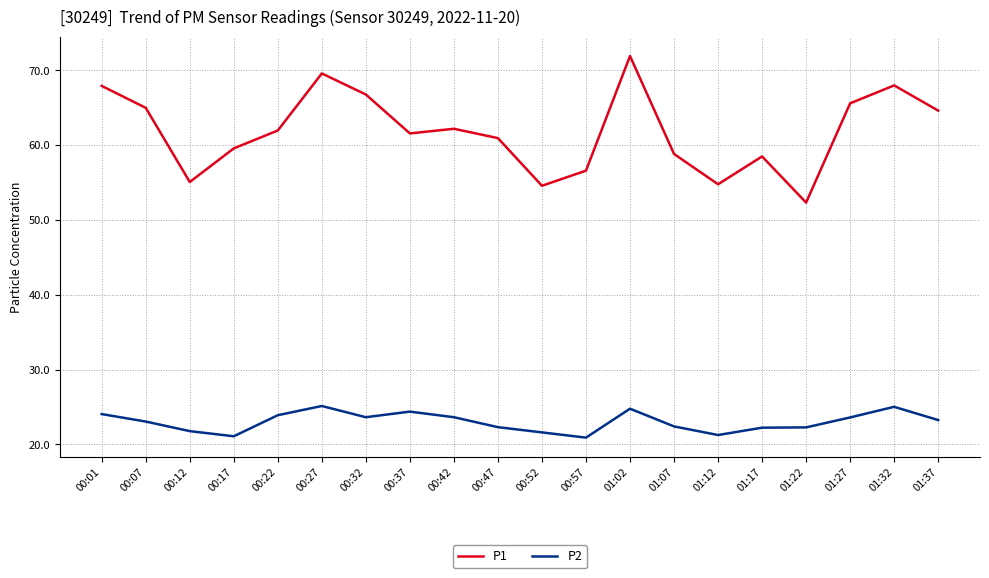

Rank the series by their average value, from lowest to highest.

P2, P1